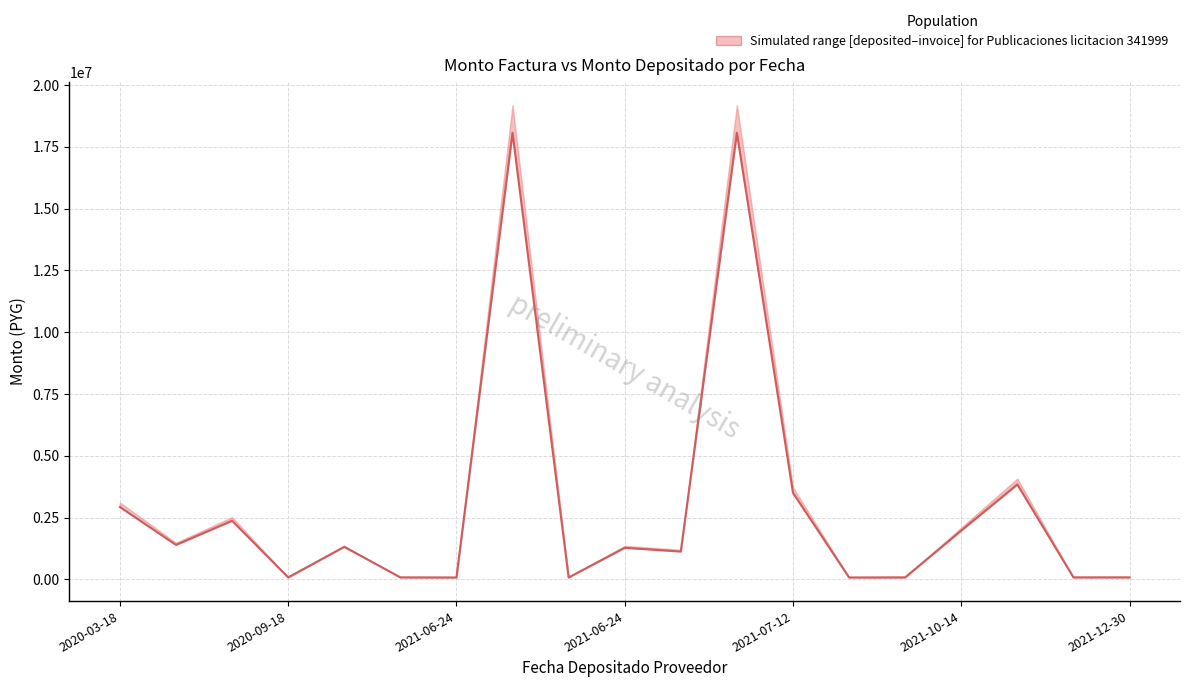

What is the maximum value shown in the chart?

18070875